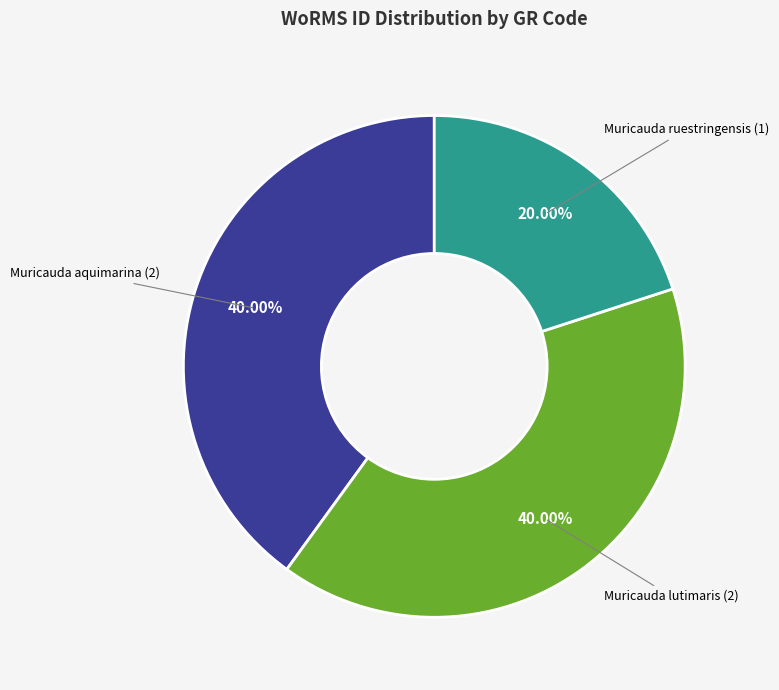

Is there a majority slice in this chart?

No